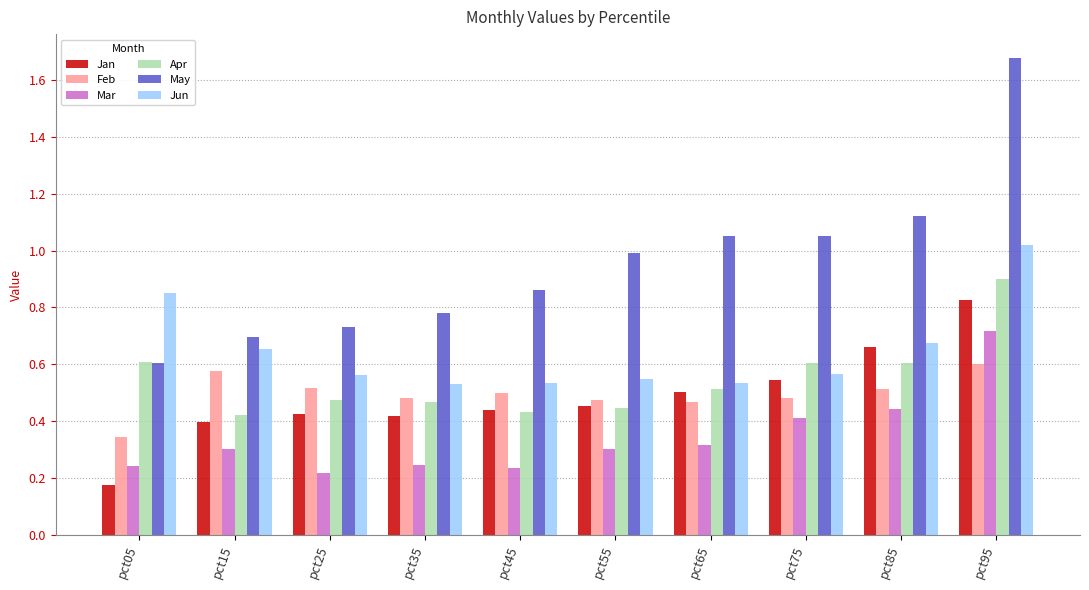

At which label is Jan closest to 0?

pct05